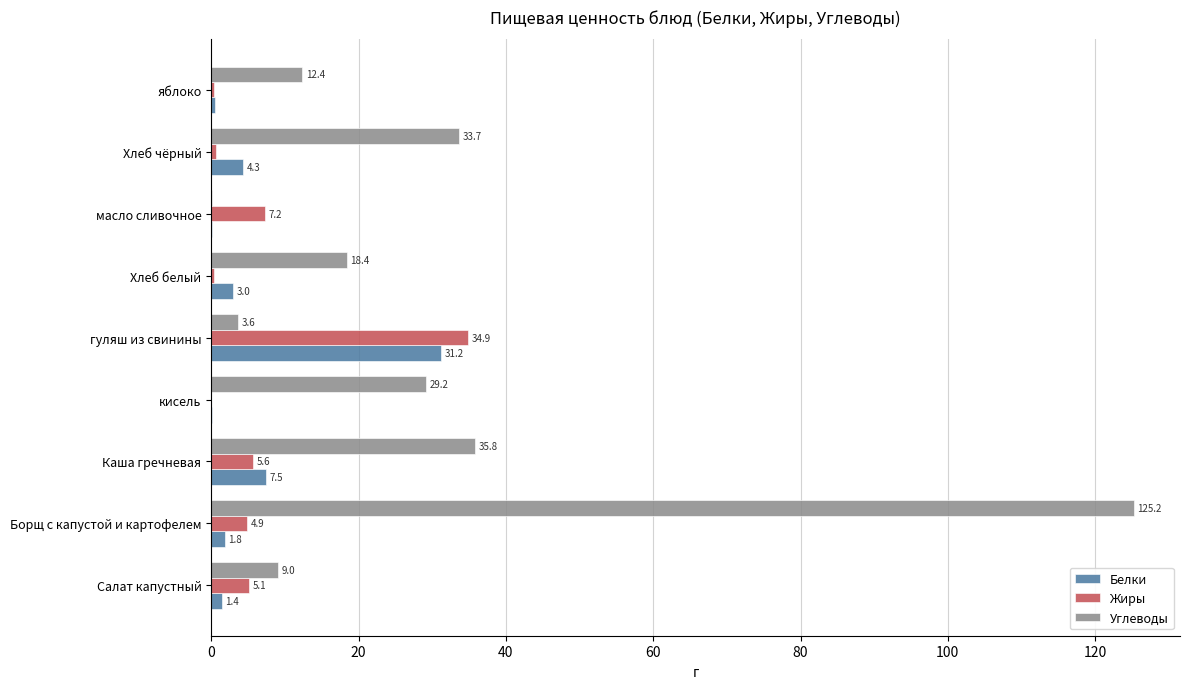

The Углеводы series shows 9.0 at Салат капустный. True or false?

True